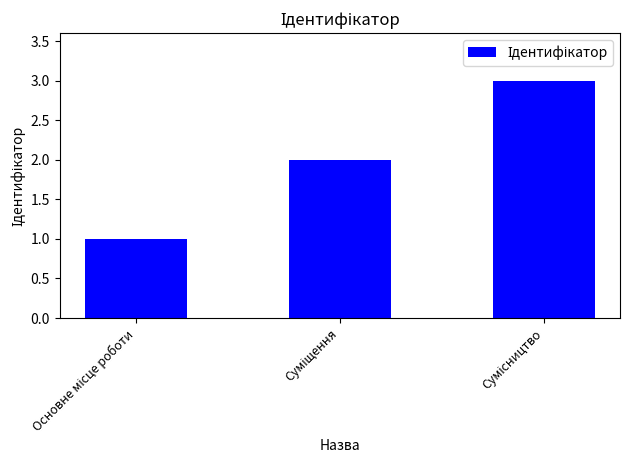

What is the sum of all values?

6